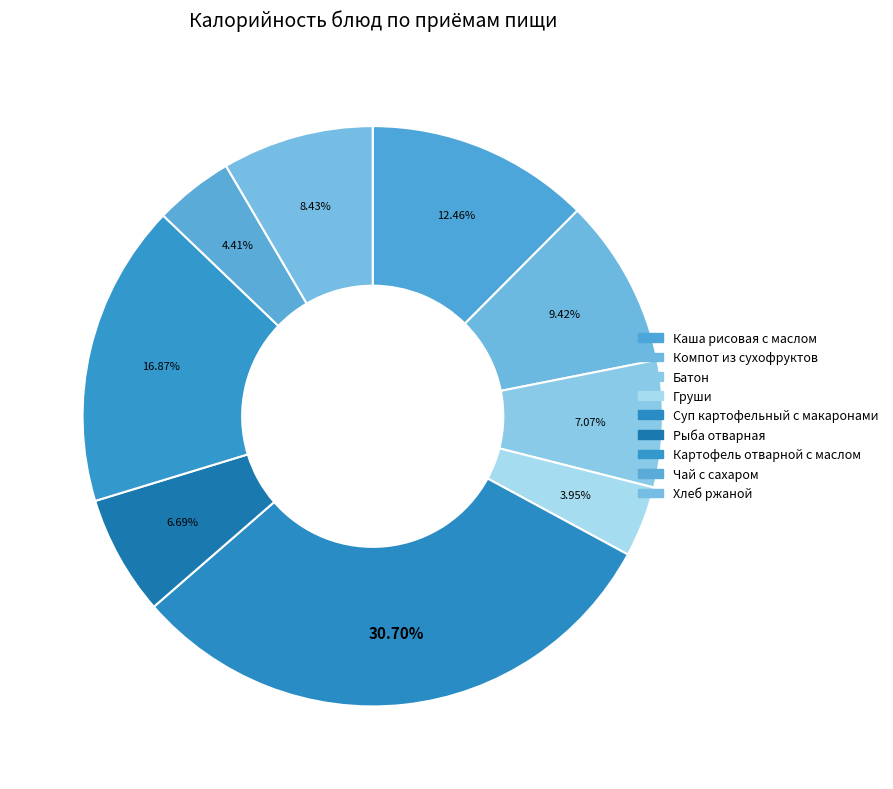

The Рыба отварная slice represents 7% of the pie. True or false?

True